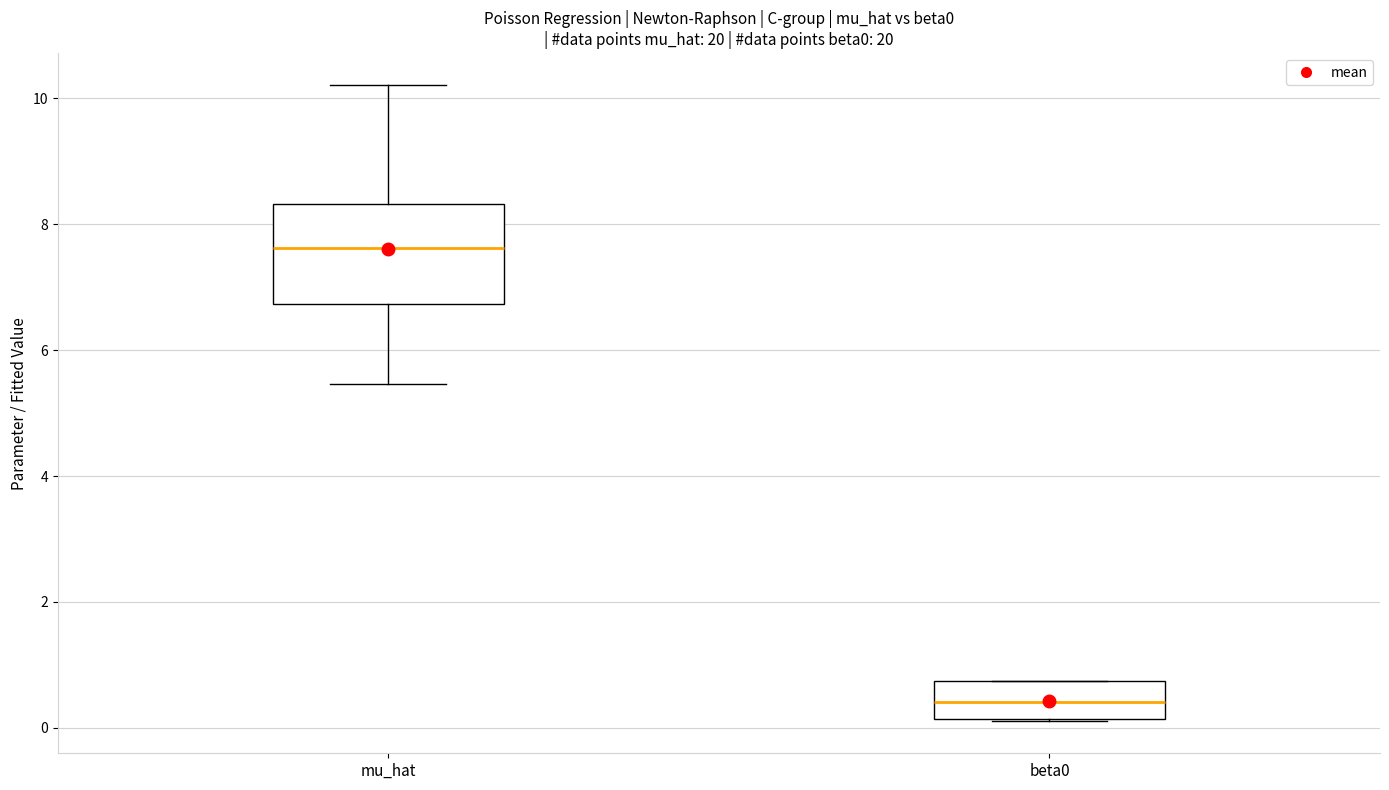

Which box is the tallest, from its lower edge to its upper edge?

mu_hat